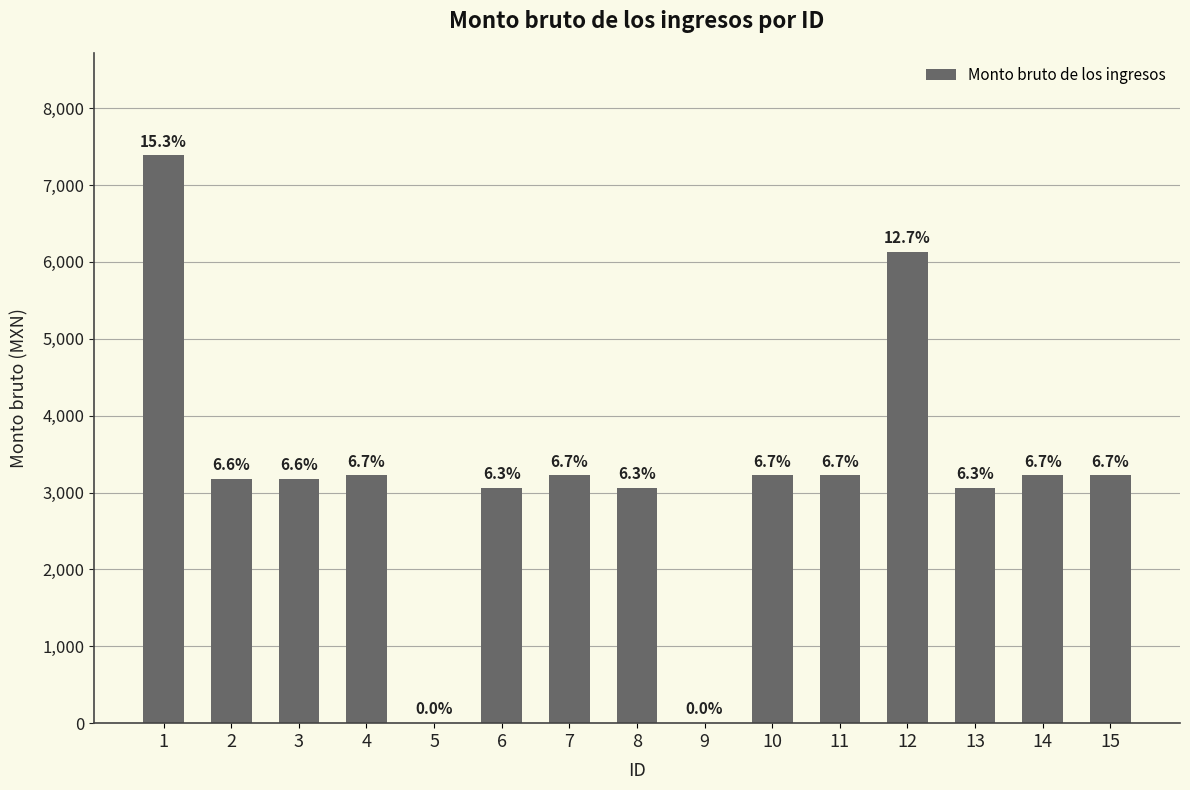

What is the difference between the maximum and minimum values?

7387.0